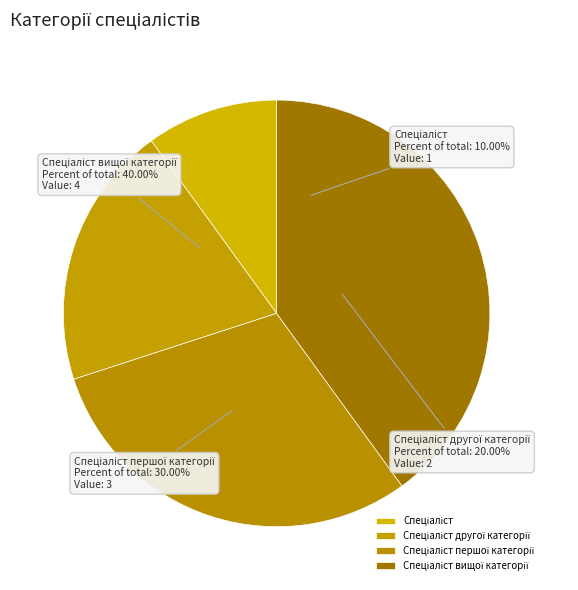

Rank the categories by value from lowest to highest.

Спеціаліст, Спеціаліст другої категорії, Спеціаліст першої категорії, Спеціаліст вищої категорії